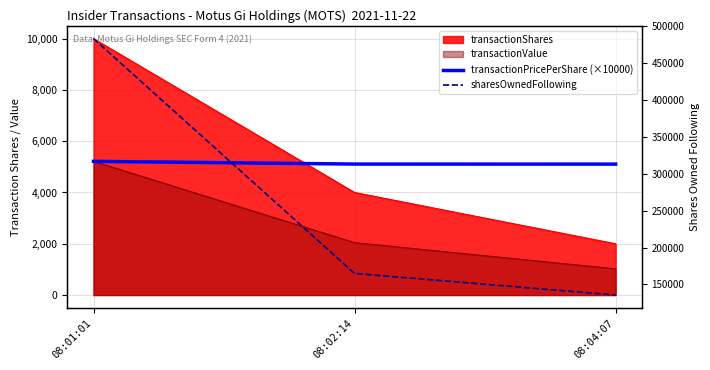

Does the chart have visible grid lines?

Yes